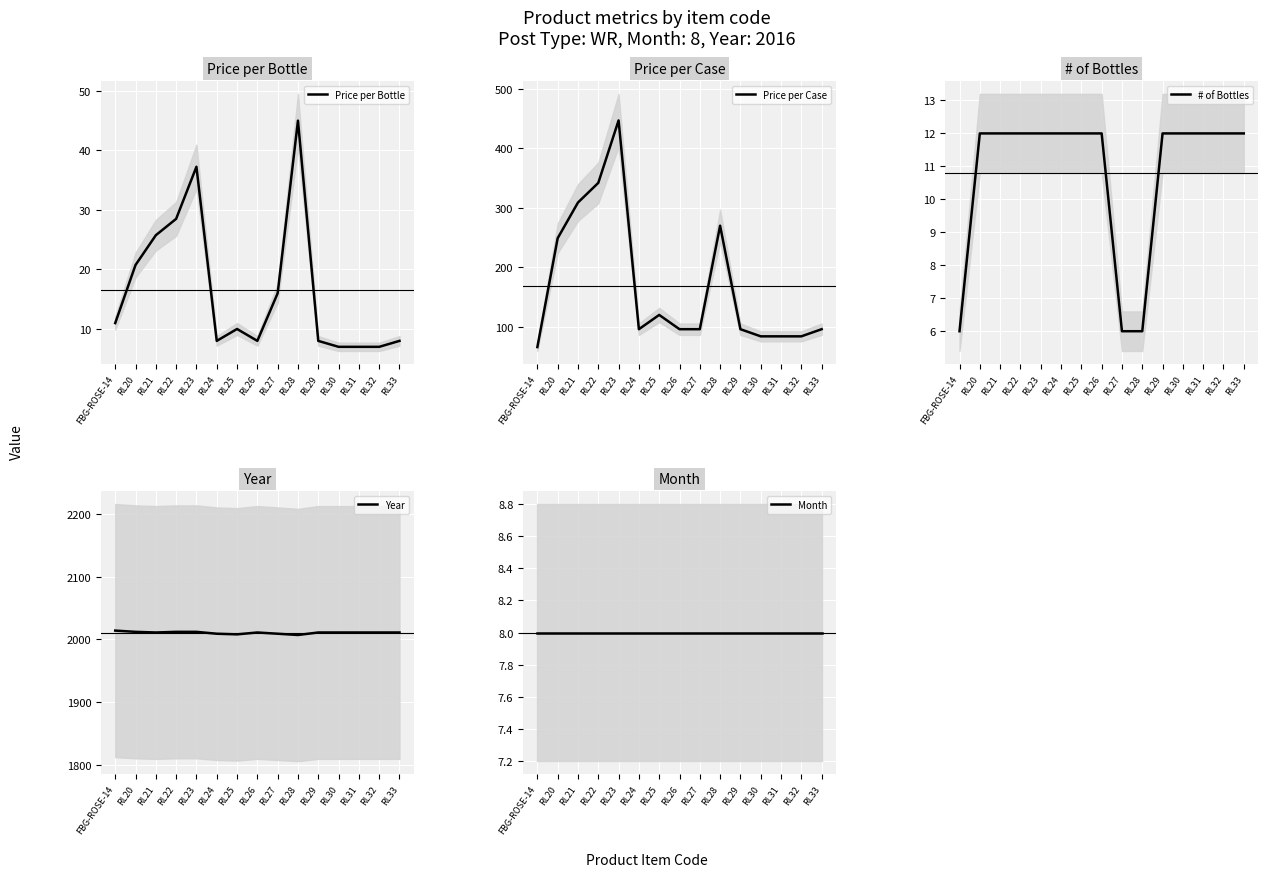

What is the sum of all Year values?

30160